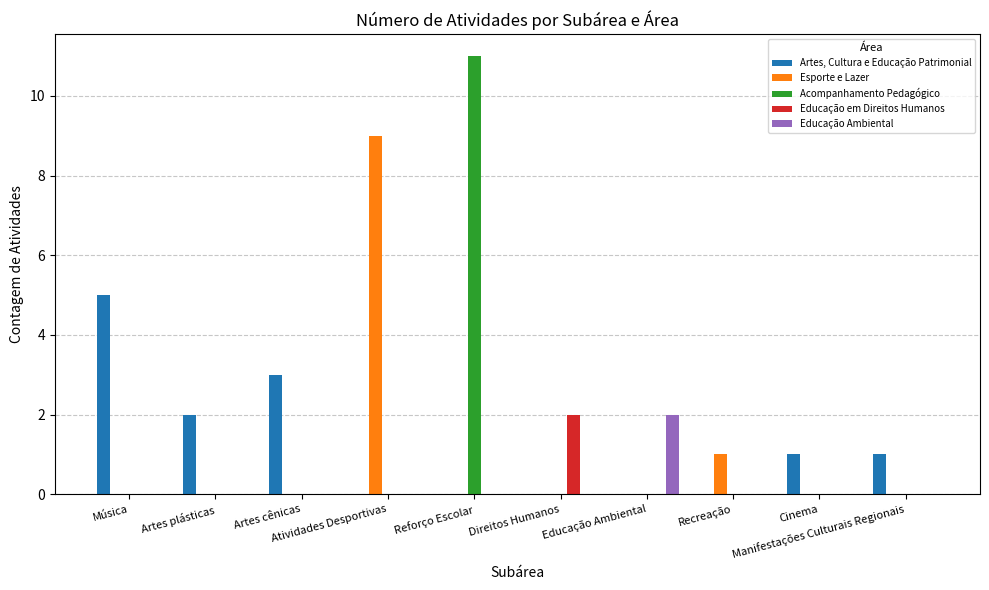

Does the chart contain stacked bars?

No